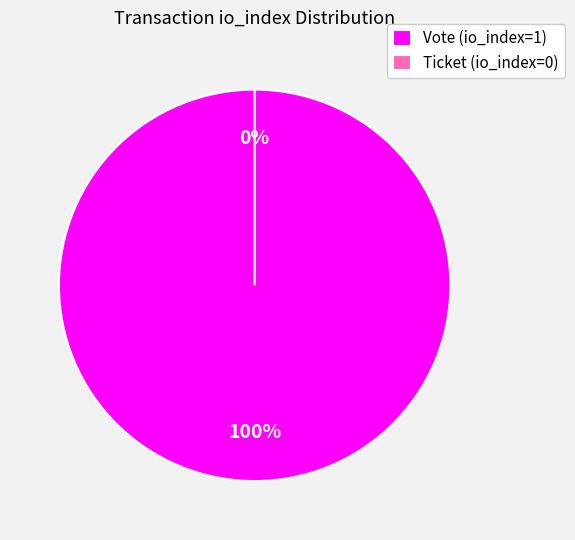

Which slice is the largest?

Vote (io_index=1)